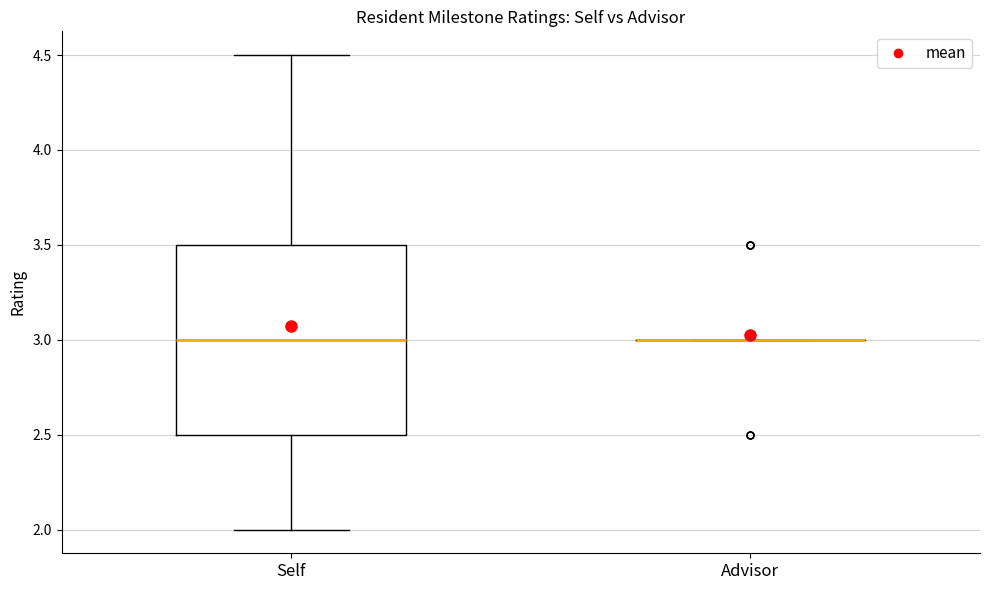

Where does the median line of the box for Self sit on the y-axis? The values are not printed on the chart, so give them approximately, as read against the axis.

3.0